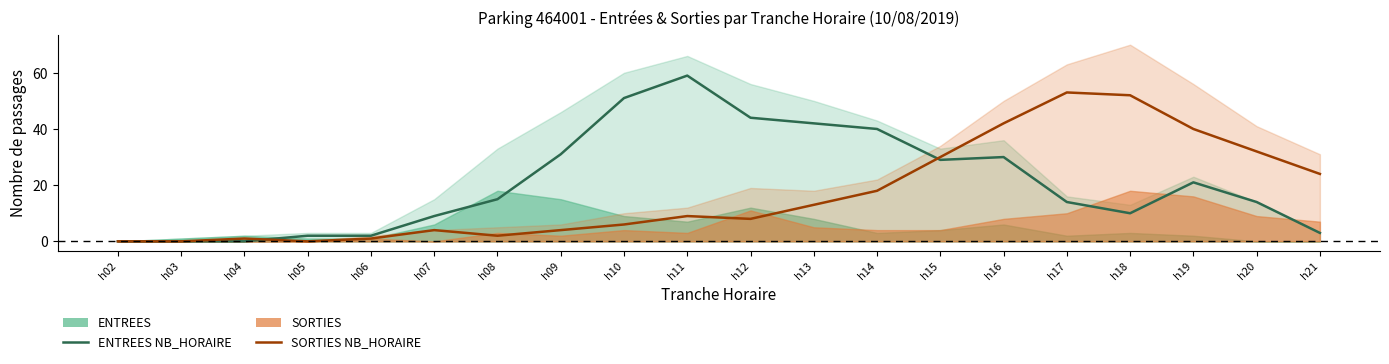

The value of ENTREES NB_HORAIRE at h13 is 42. True or false?

True